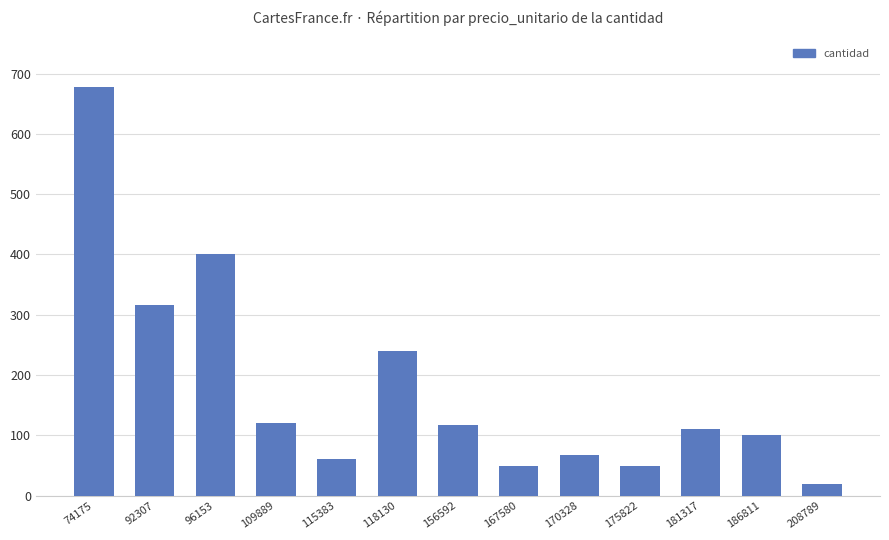

How many bars are there in total?

13